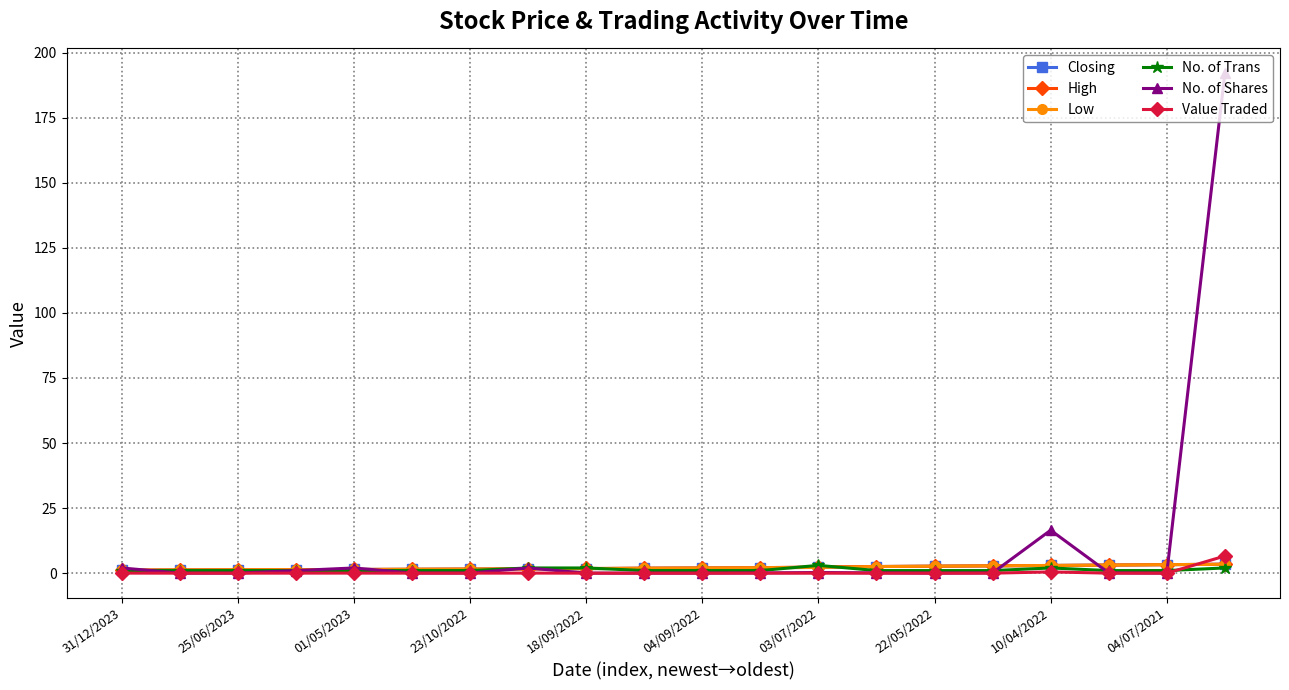

True or false: No. of Shares has more than 2 interior local peaks.

True